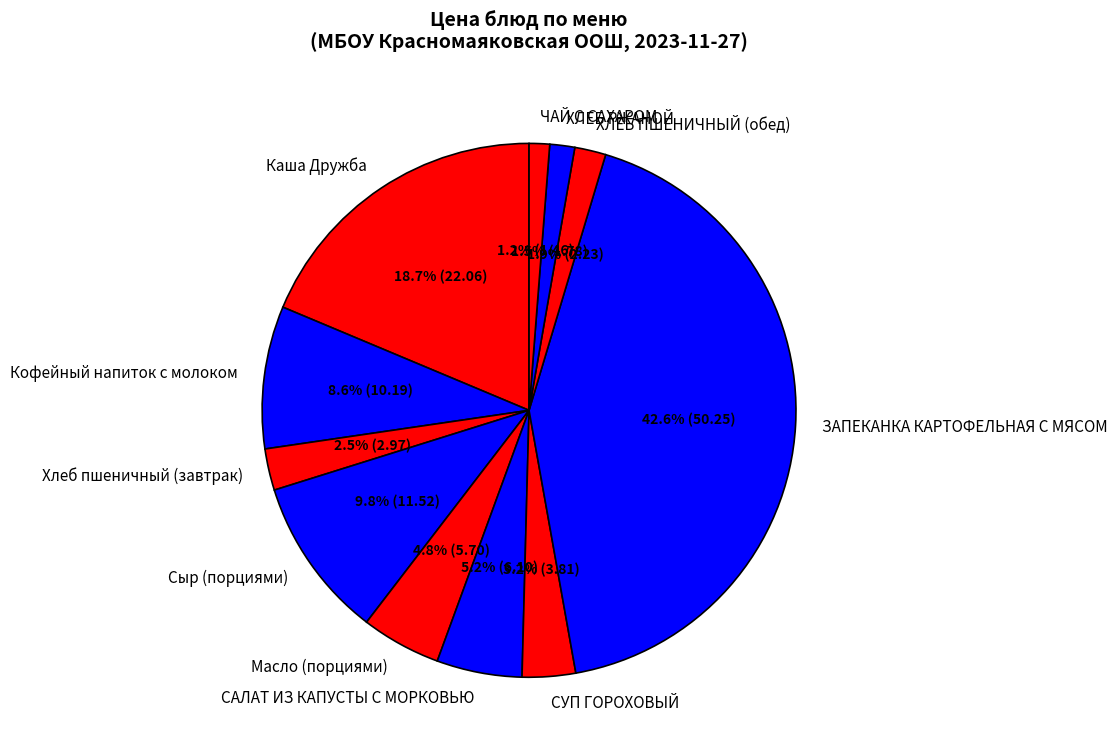

What percentage is the Каша Дружба slice, to the nearest percent?

19%